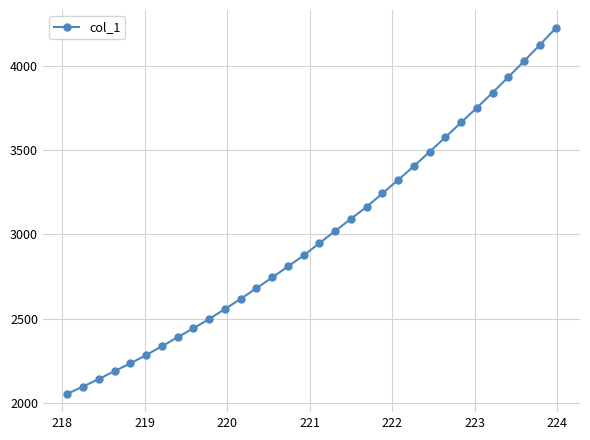

What is the sum of all values?

95785.7